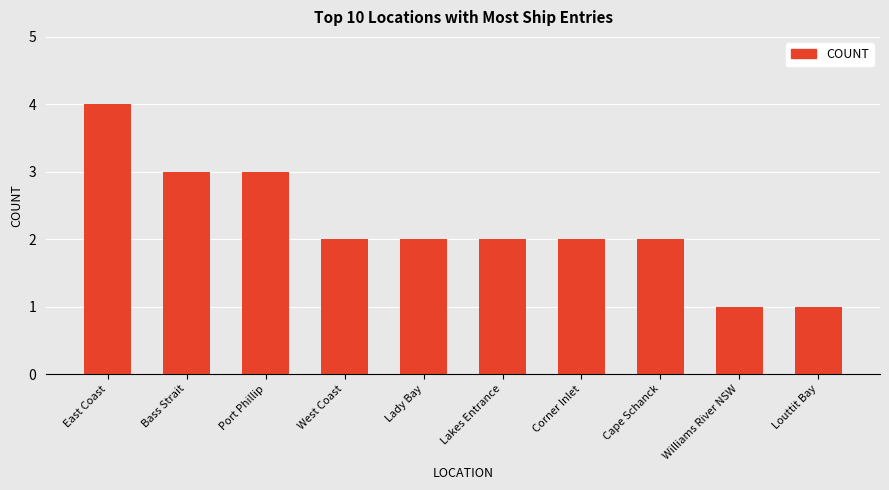

The value at Corner Inlet is 3. True or false?

False